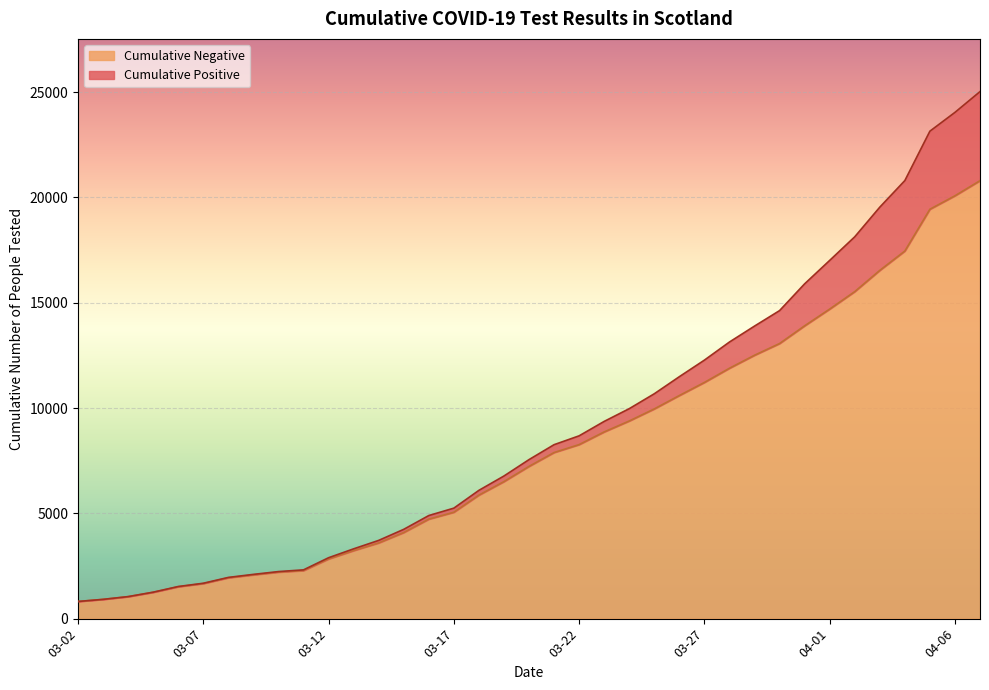

What is the sum of all values?

300851